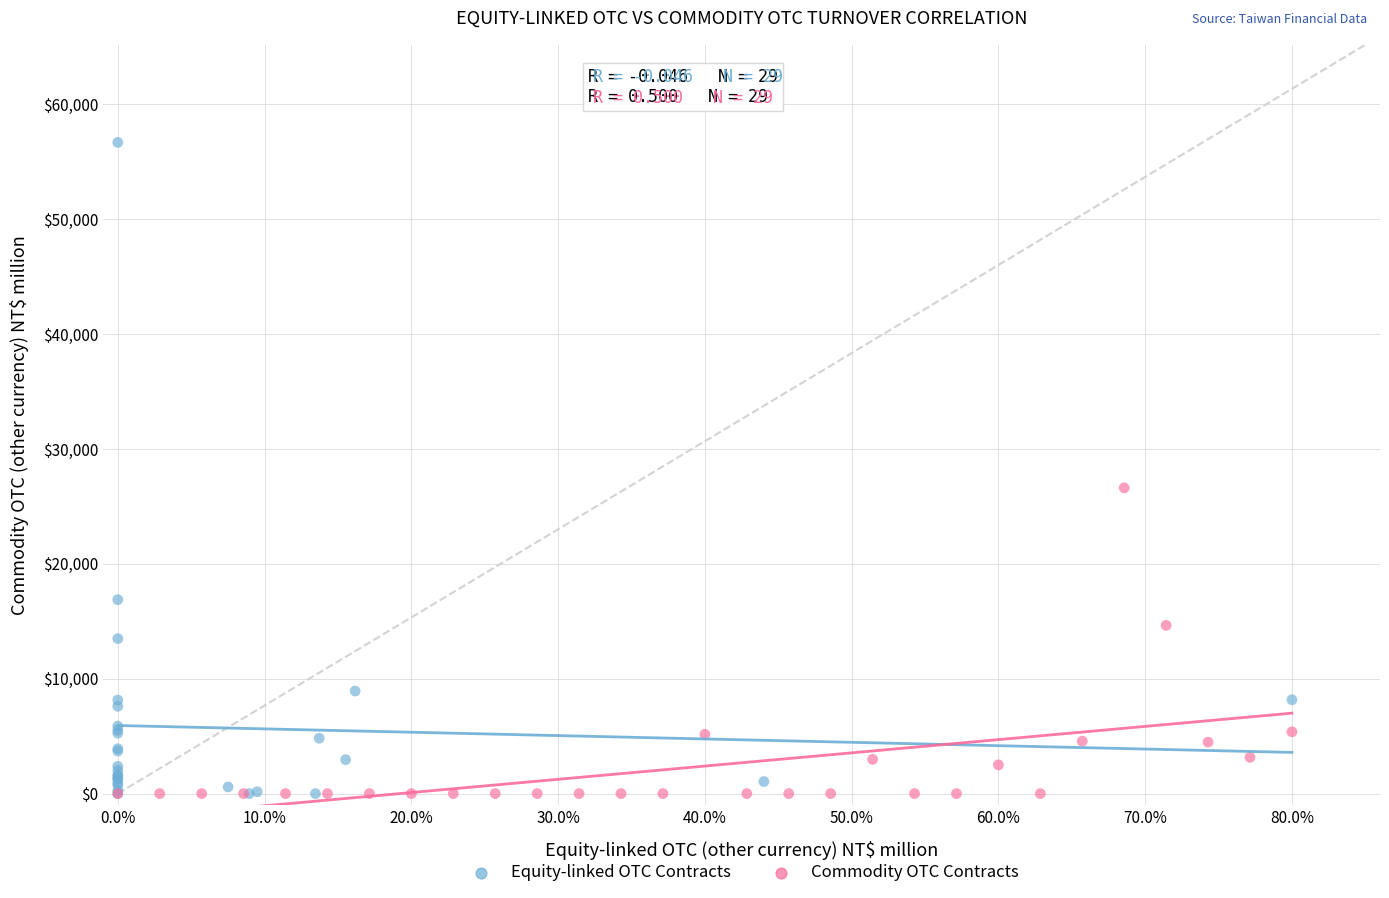

Which series reaches the maximum Y coordinate?

Equity-linked OTC Contracts